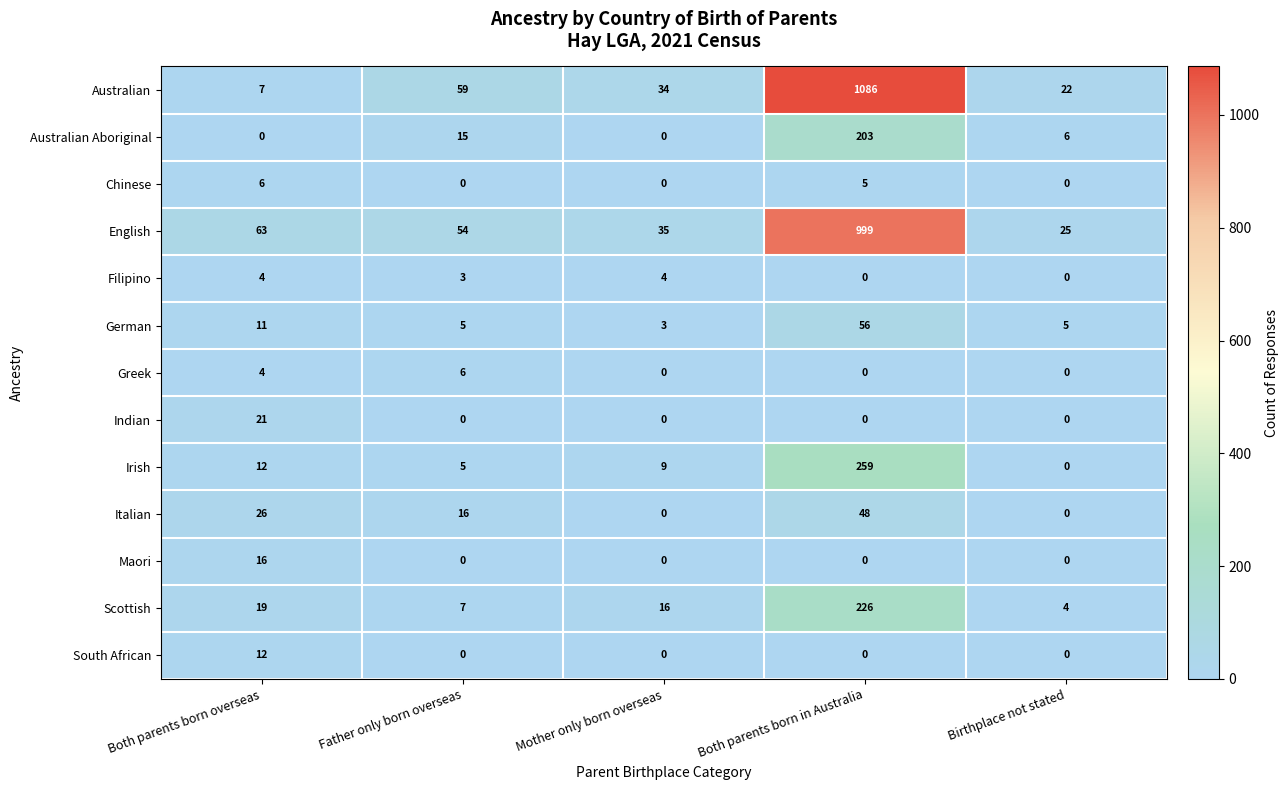

What is the maximum value shown in the chart?

1086